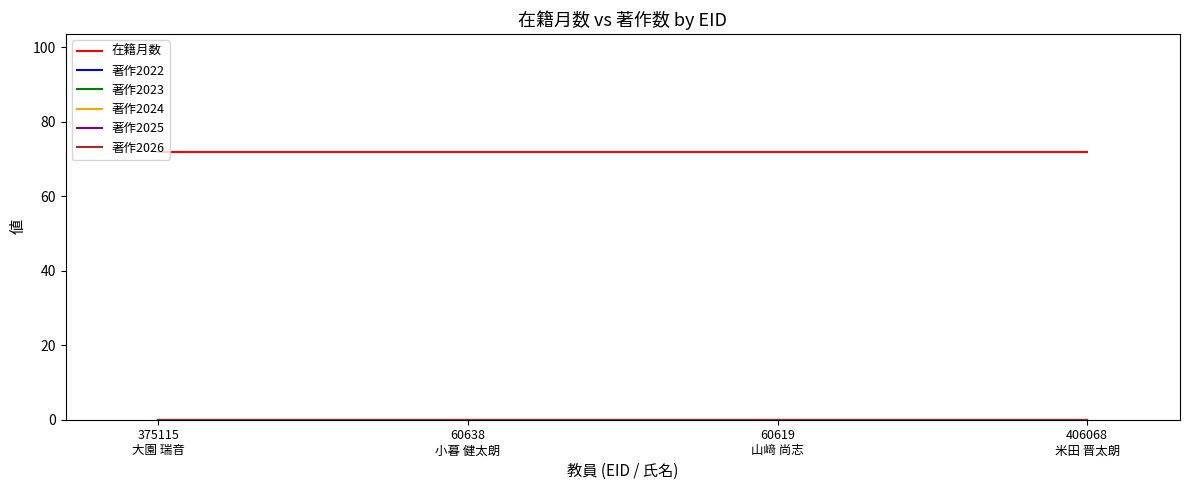

What is the total value across all series at 60638
小暮 健太朗?

72